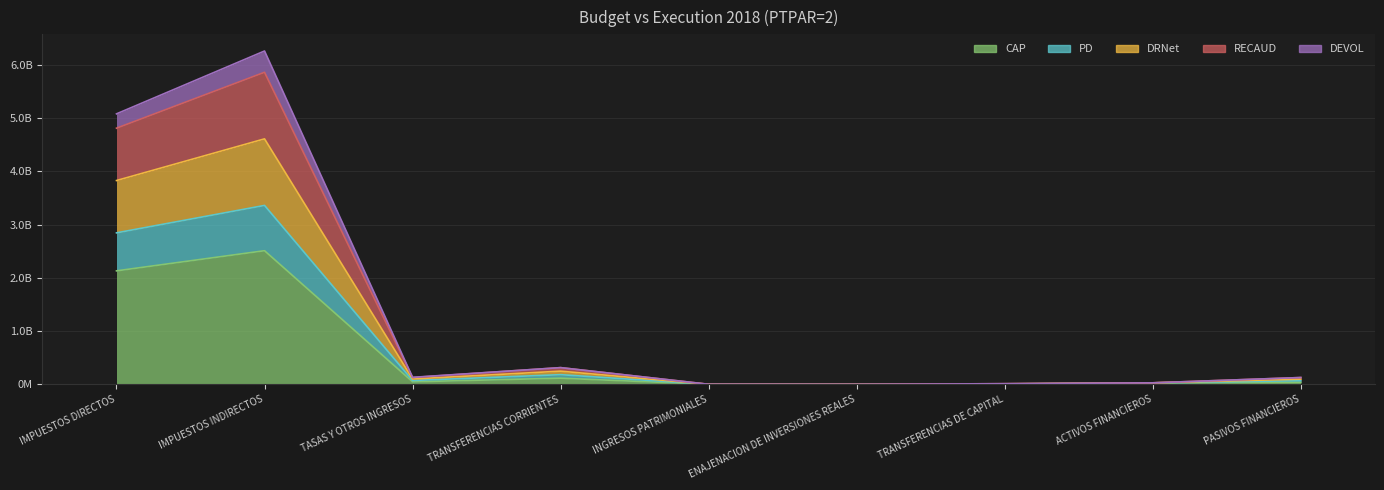

How many lines are shown in the chart?

5